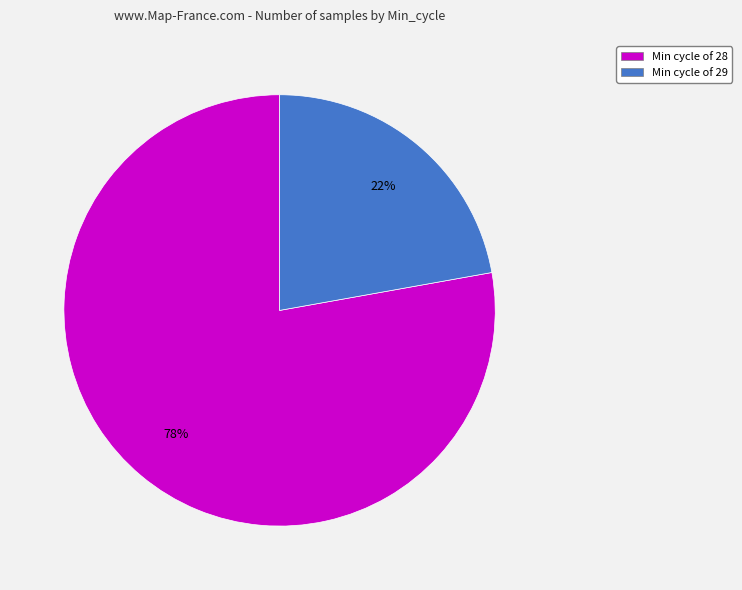

Which slice represents more than half of the pie?

Min cycle of 28